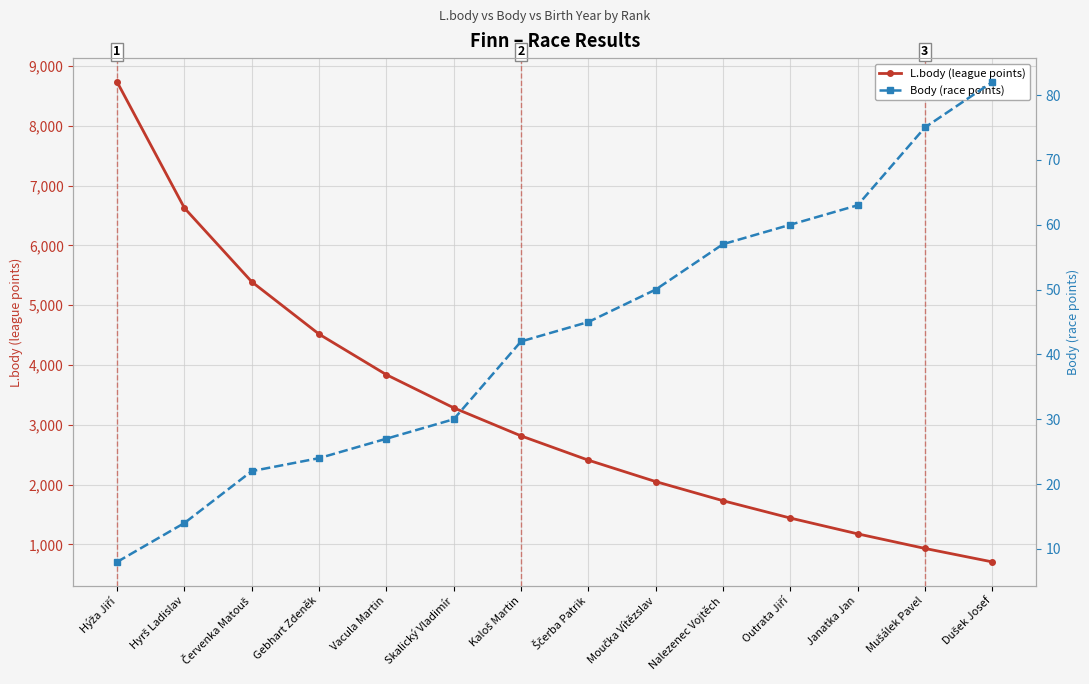

True or false: Body (race points) and L.body (league points) cross at least once.

False